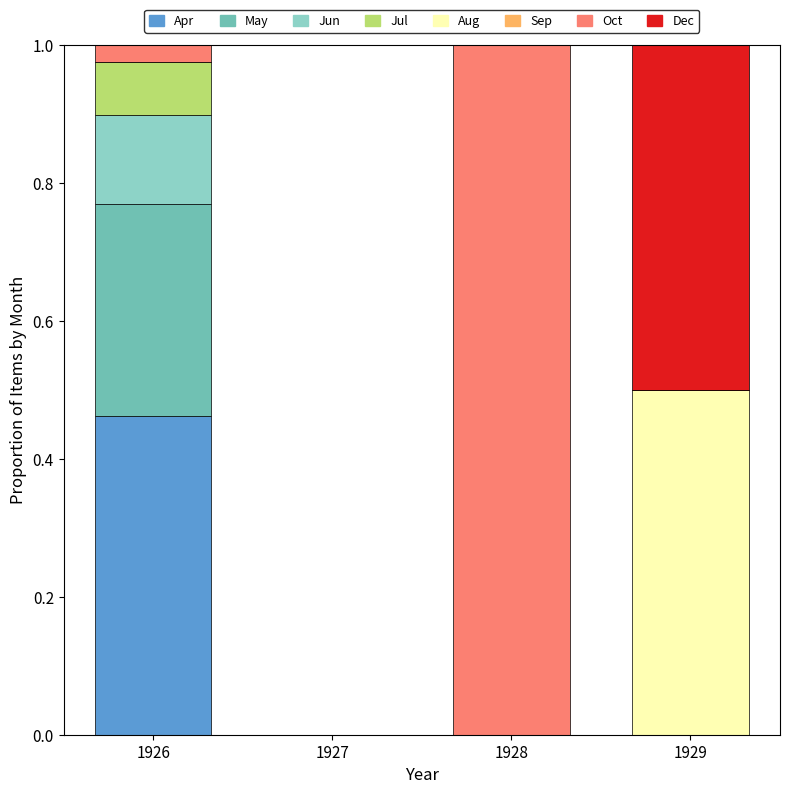

How many distinct data groups are displayed?

7